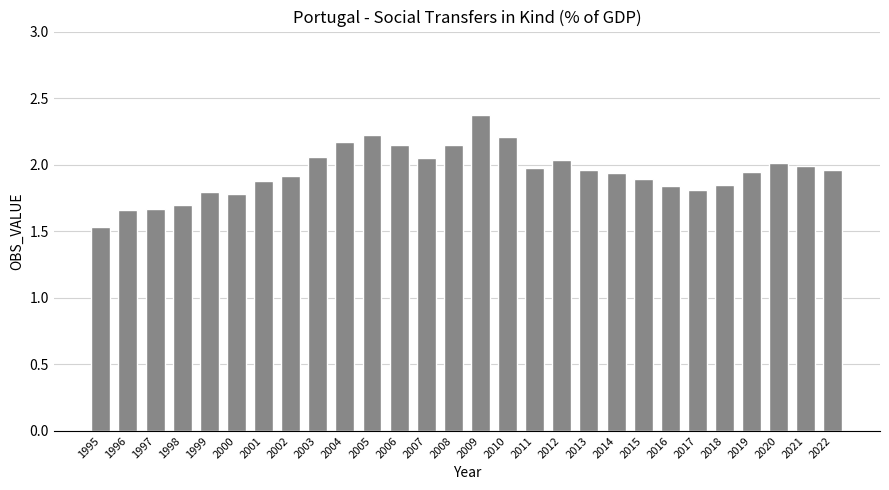

What is the value of the 11th bar from the left?

2.2